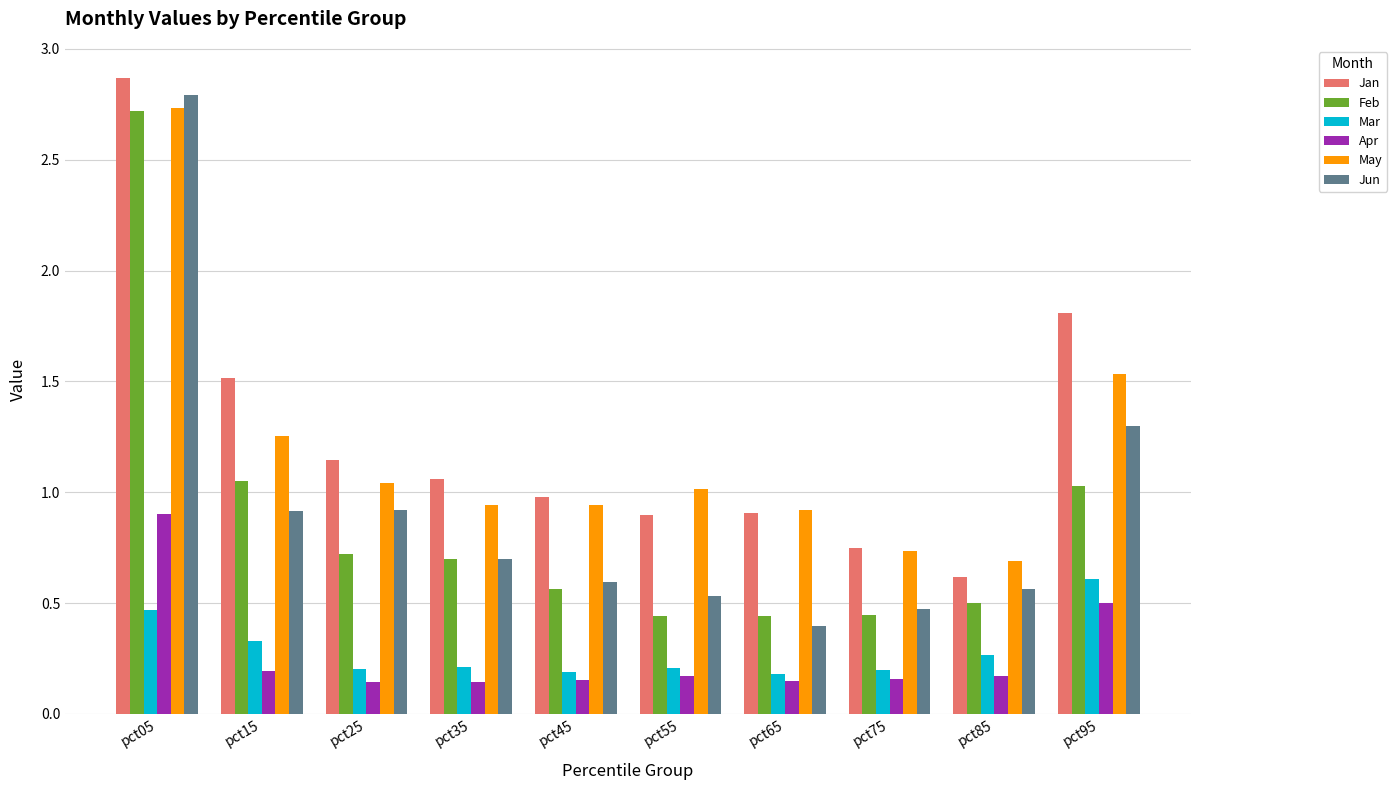

At which category is the sum across all series the highest?

pct05